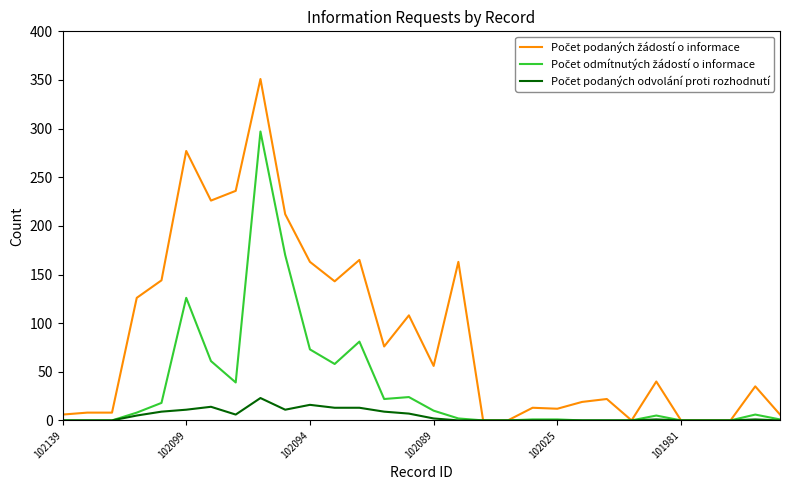

Count the number of categories in the chart.

30